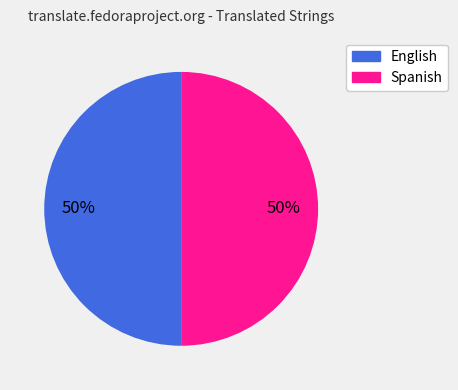

Count the number of slices in the pie.

2